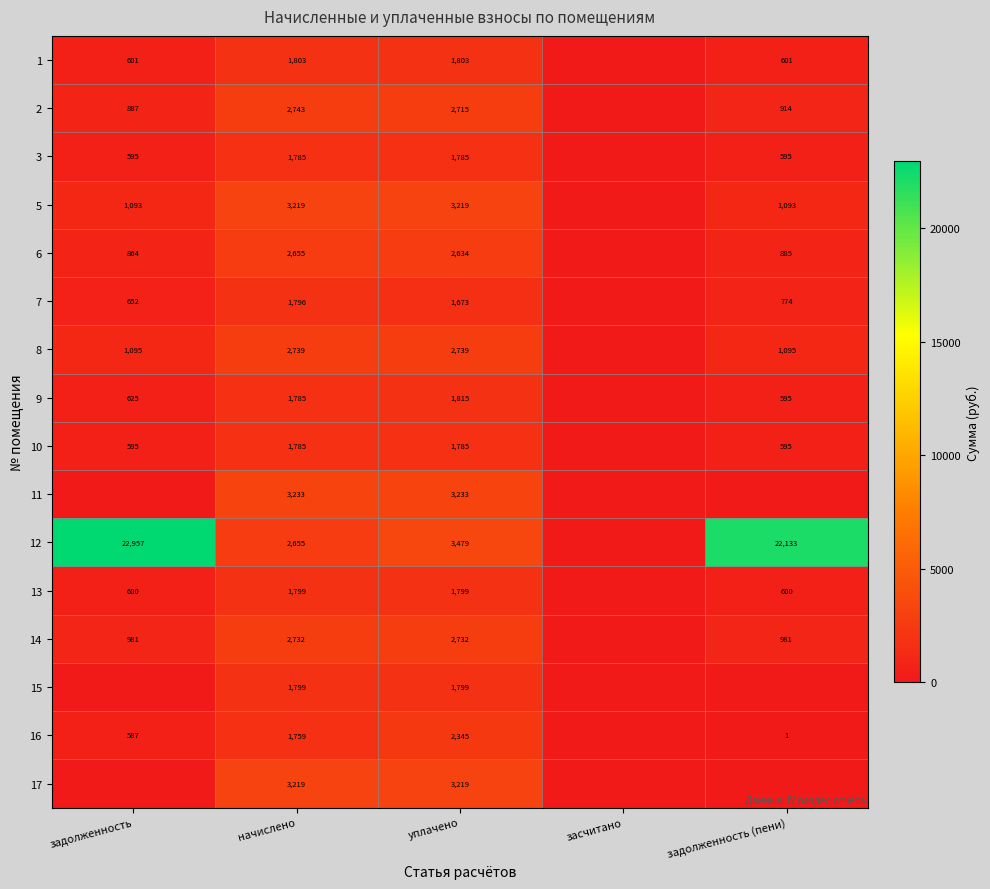

The 7 series shows 1673 at уплачено. True or false?

True